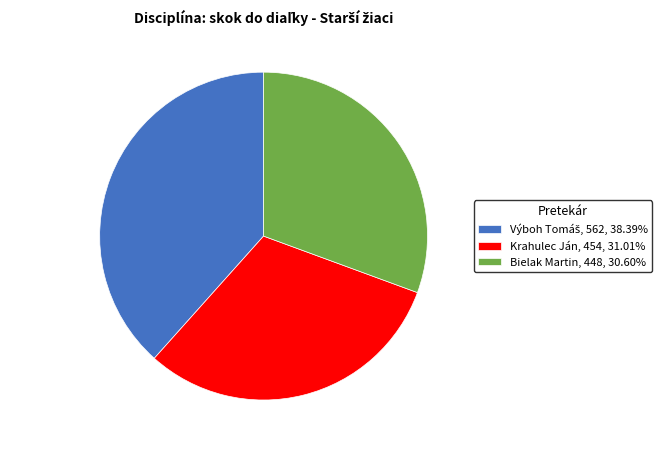

Does any single category account for the majority?

No